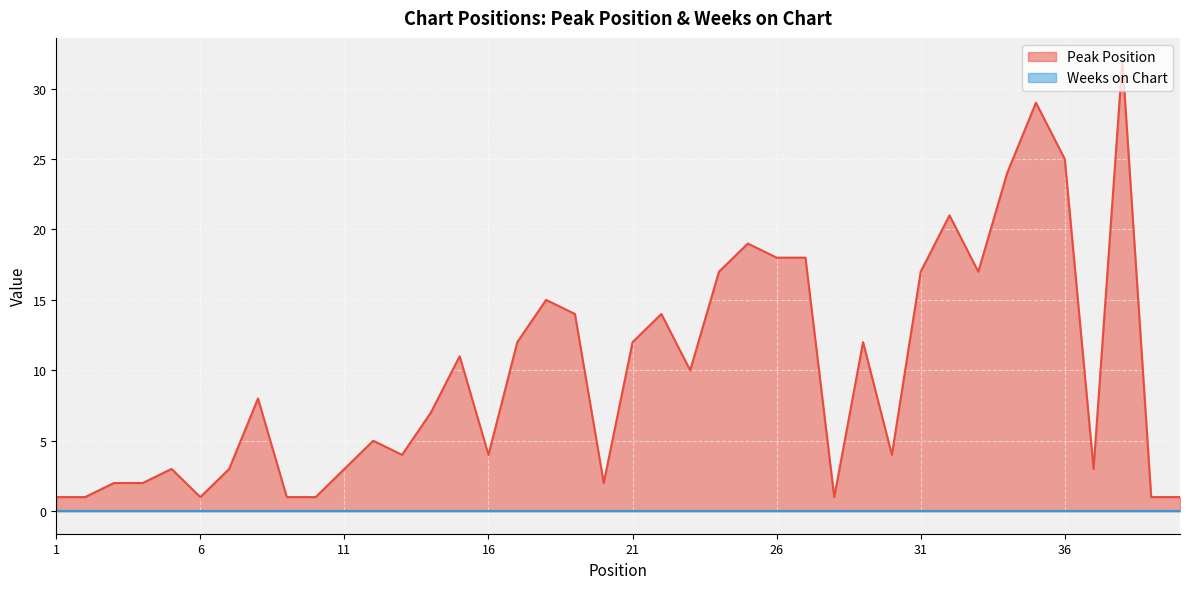

What value does the data have at 32?

21